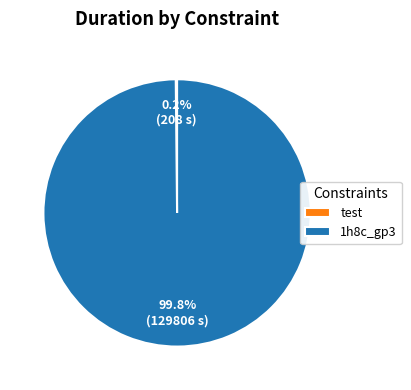

What portion of the pie excludes 1h8c_gp3?

0.2%